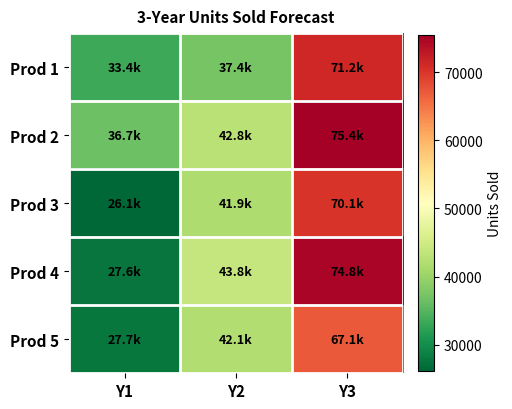

Rank the series by their maximum value, from lowest to highest.

Prod 5, Prod 3, Prod 1, Prod 4, Prod 2